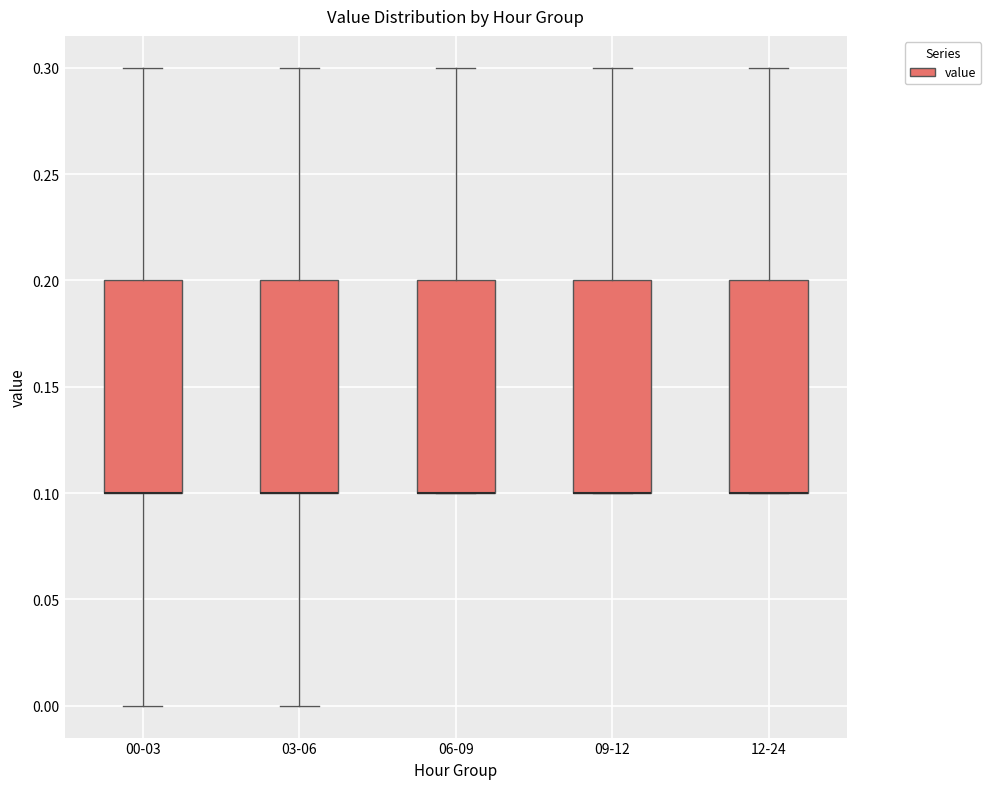

Reading left to right, transcribe this box plot: for each box, give where its median line is, the range the box spans, and where its two whiskers end, as read against the y-axis. The values are not printed on the chart, so give them approximately, as read against the axis.

00-03: median 0.1 (drawn on the box's lower edge), box 0.1 to 0.2, whiskers 0.0 to 0.3
03-06: median 0.1 (drawn on the box's lower edge), box 0.1 to 0.2, whiskers 0.0 to 0.3
06-09: median 0.1 (drawn on the box's lower edge), box 0.1 to 0.2, whiskers 0.1 to 0.3
09-12: median 0.1 (drawn on the box's lower edge), box 0.1 to 0.2, whiskers 0.1 to 0.3
12-24: median 0.1 (drawn on the box's lower edge), box 0.1 to 0.2, whiskers 0.1 to 0.3